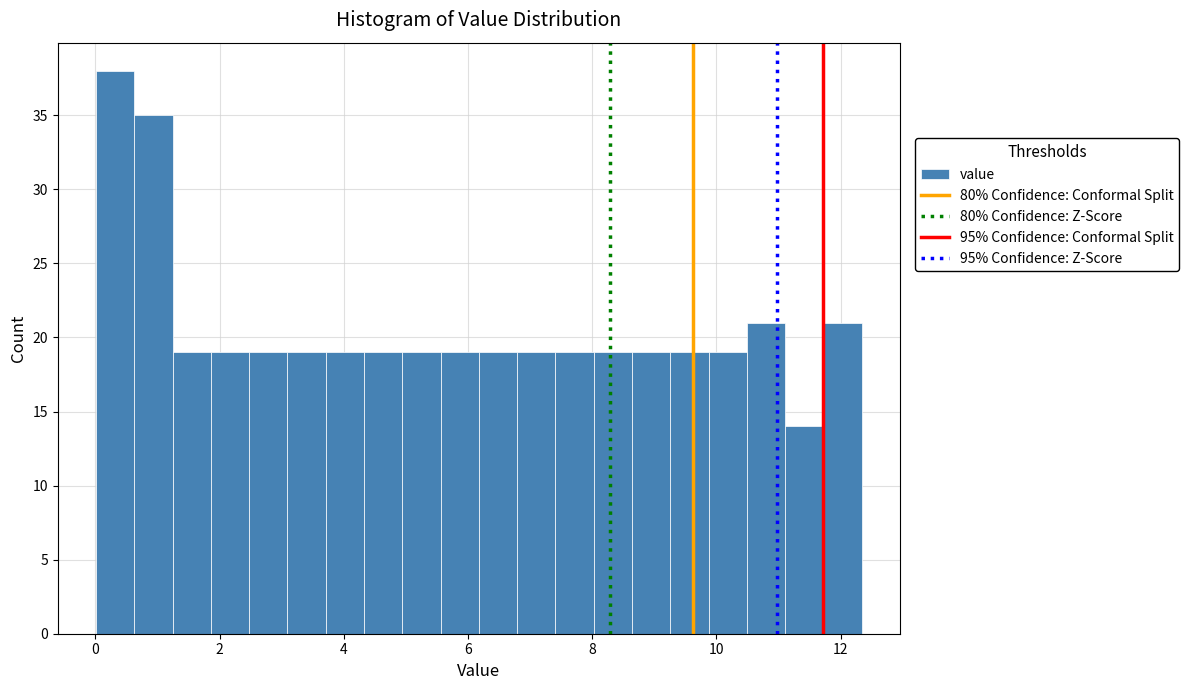

Read against the x-axis, roughly where is the centre of the tallest bar?

0.4